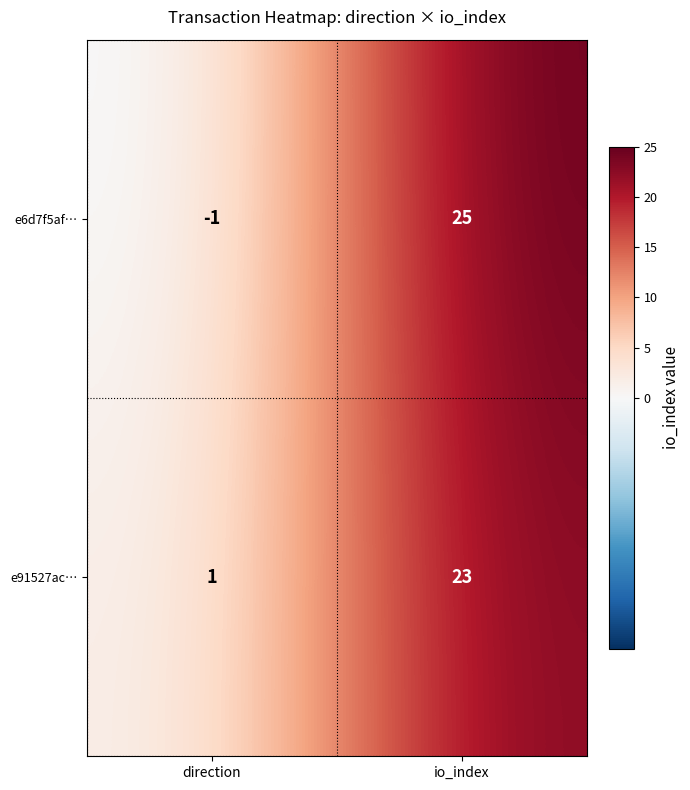

Between direction and io_index, which series saw the biggest shift?

e6d7f5af…